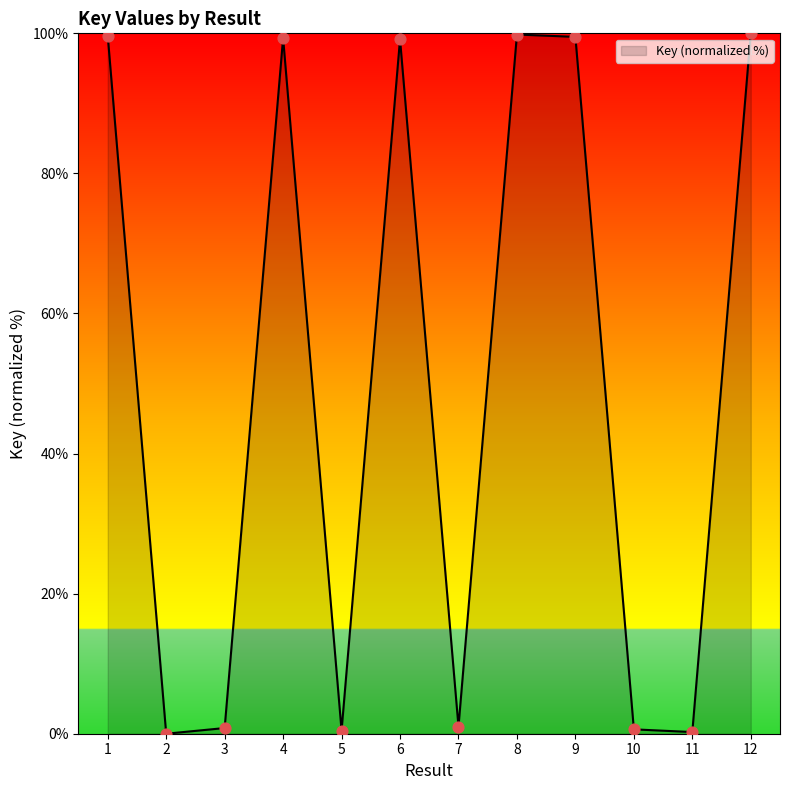

What is the change in value from 5 to 12?

+99.6